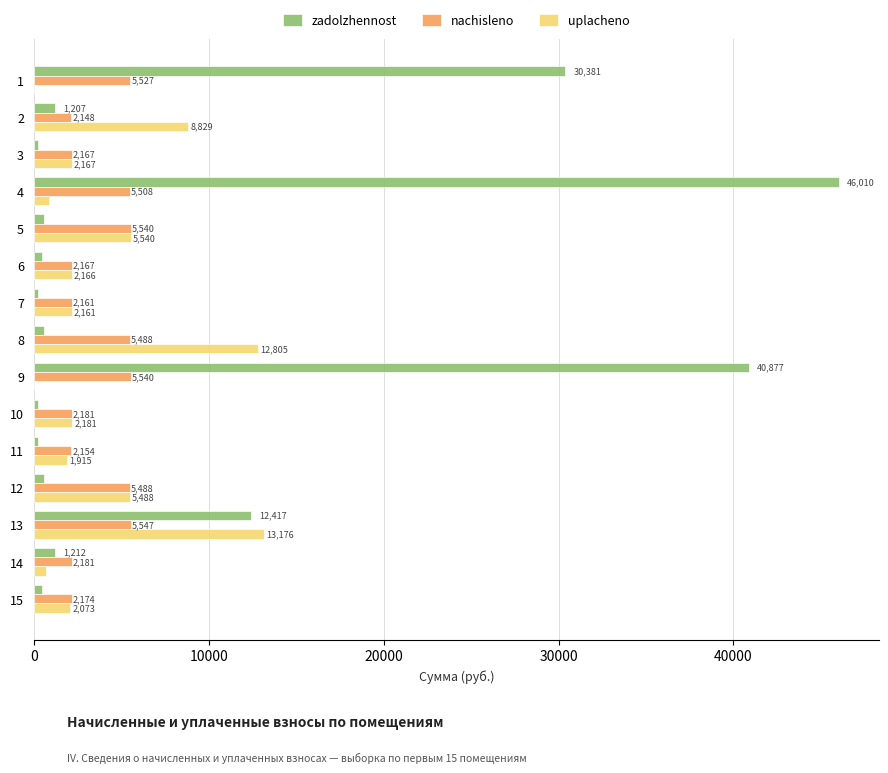

At which category is the sum across all series the highest?

4